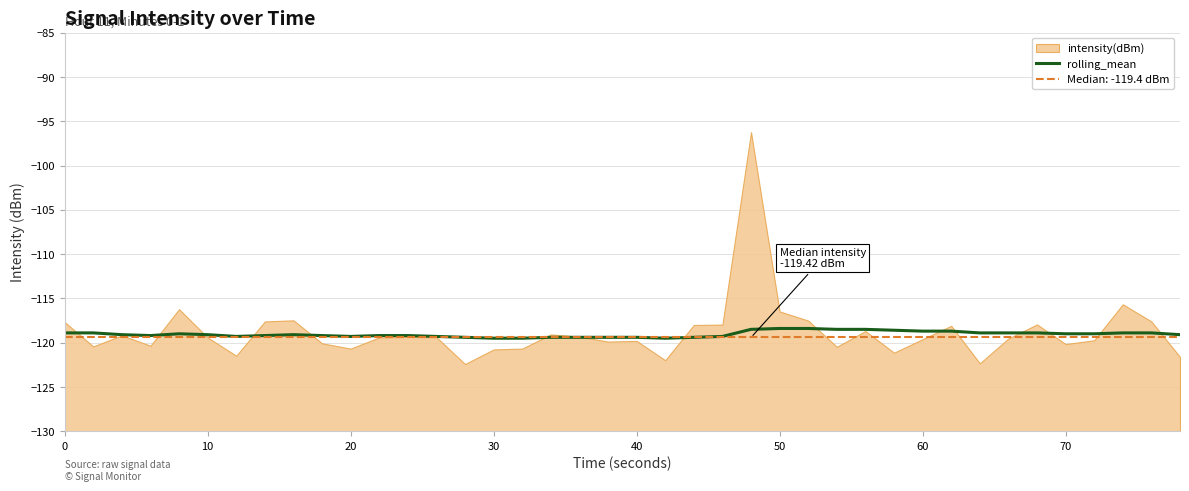

True or false: rolling_mean has a value of -52.7 at 0.

False